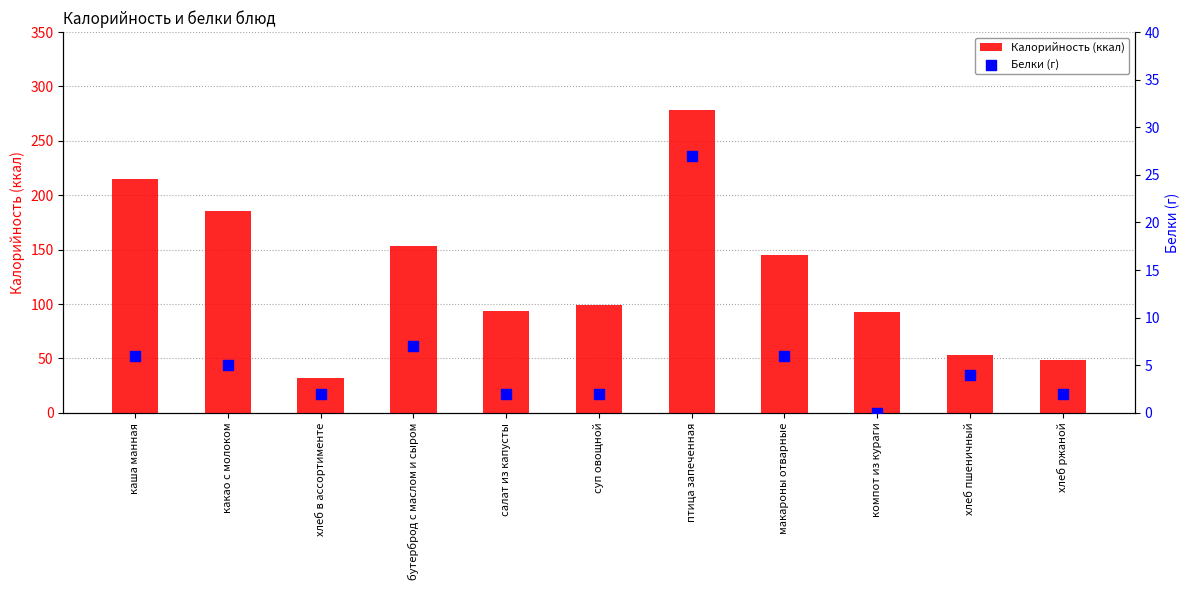

What are all the series names shown in the legend?

Калорийность (ккал), Белки (г)